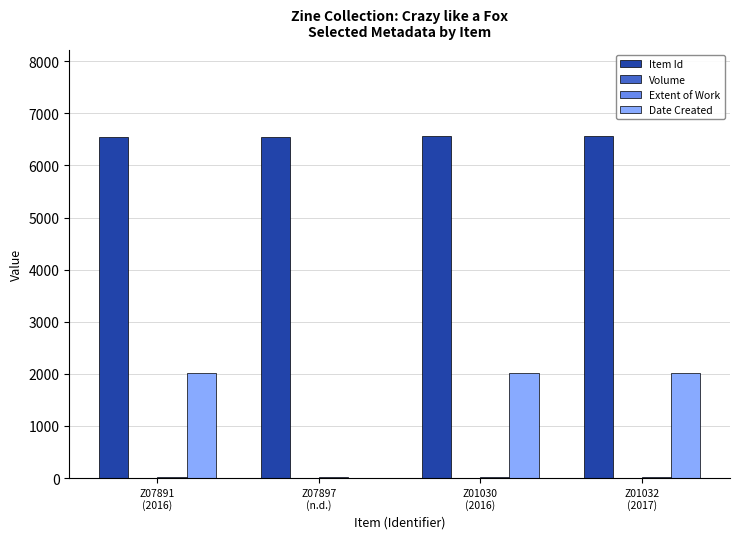

Which series has the largest total across all categories?

Item Id